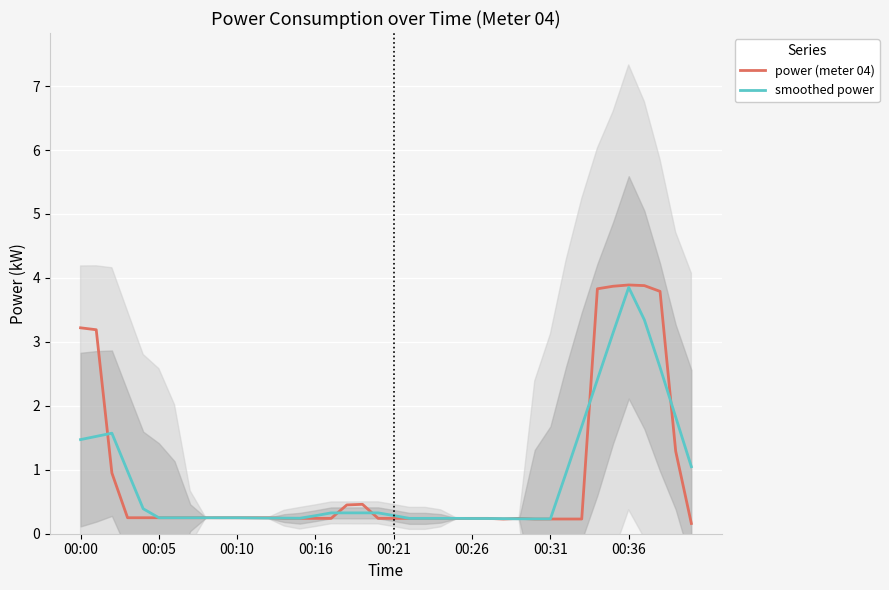

What are all the series names shown in the legend?

power (meter 04), smoothed power